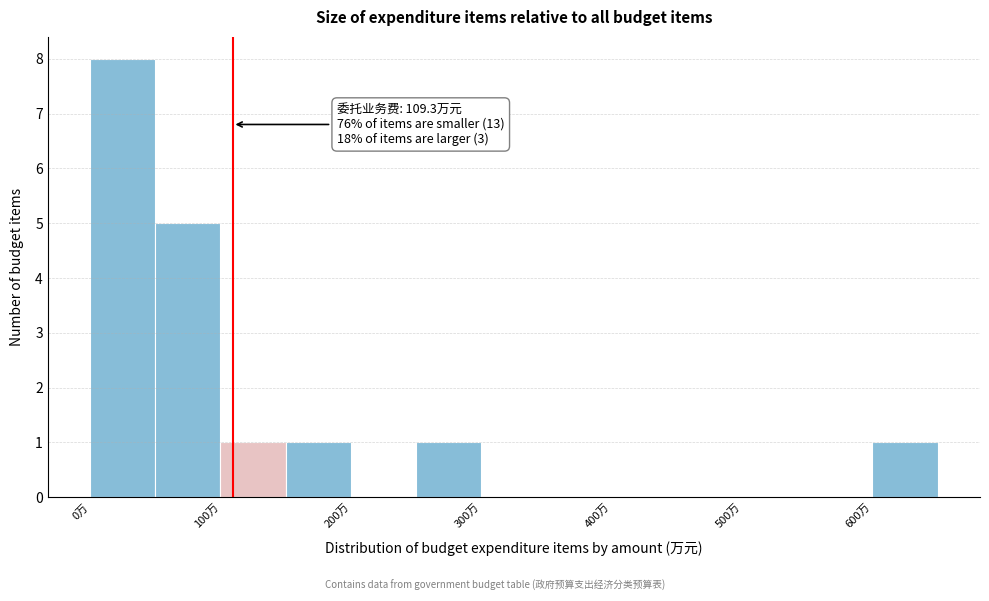

Which range on the x-axis has the tallest bar?

0 to 50